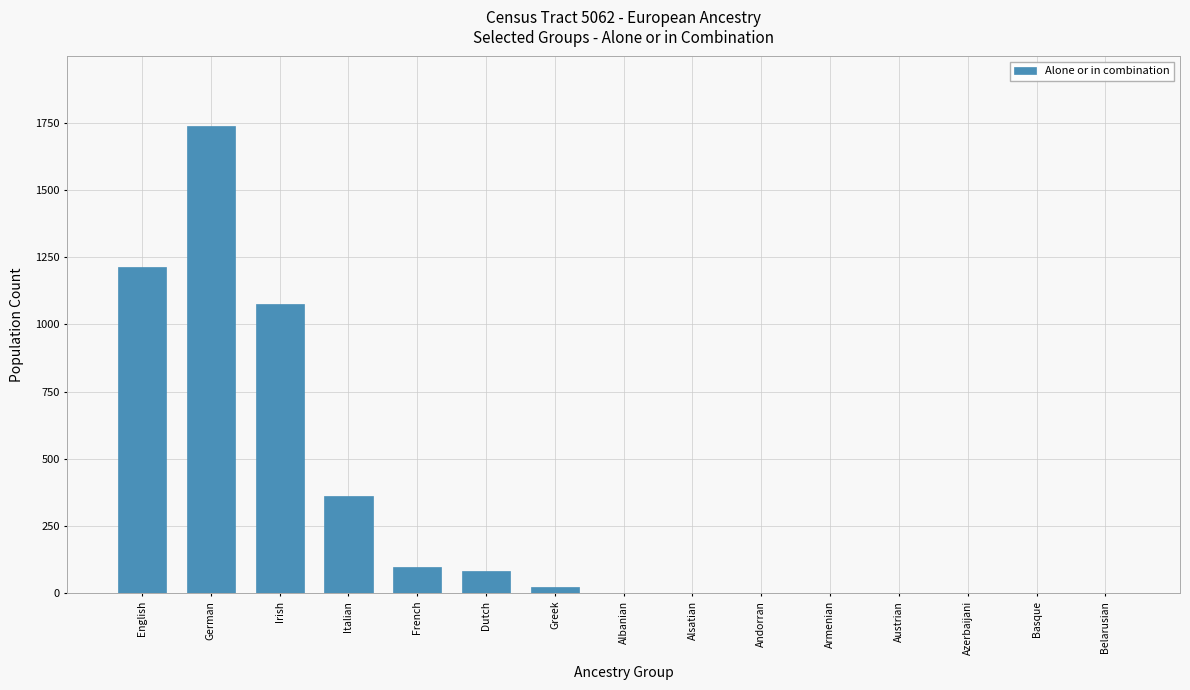

At which category does the chart reach its peak across all series?

German